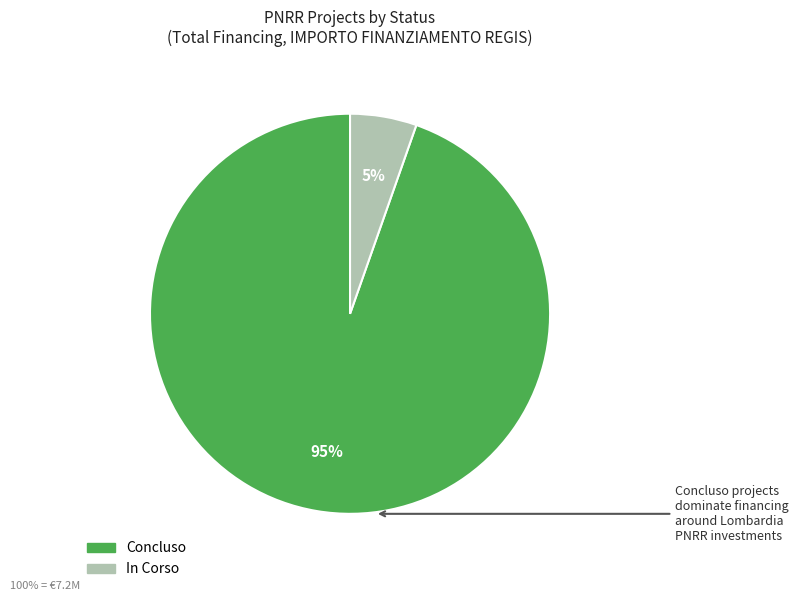

Is there any slice that represents more than half of the pie?

Yes